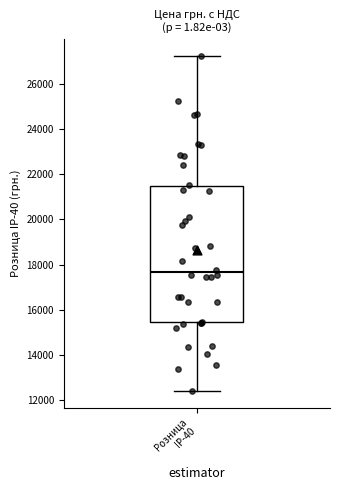

Where is the lower edge of the box for Розница IP-40 on the y-axis? The values are not printed on the chart, so give them approximately, as read against the axis.

15400